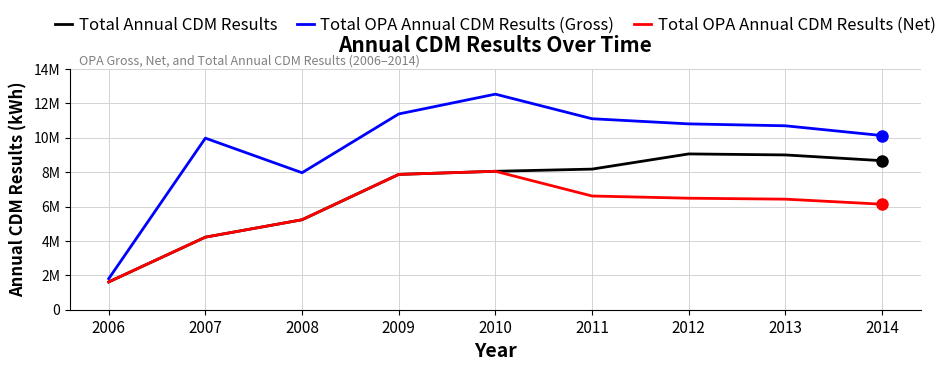

Between 2011 and 2013, which series saw the biggest shift?

Total Annual CDM Results